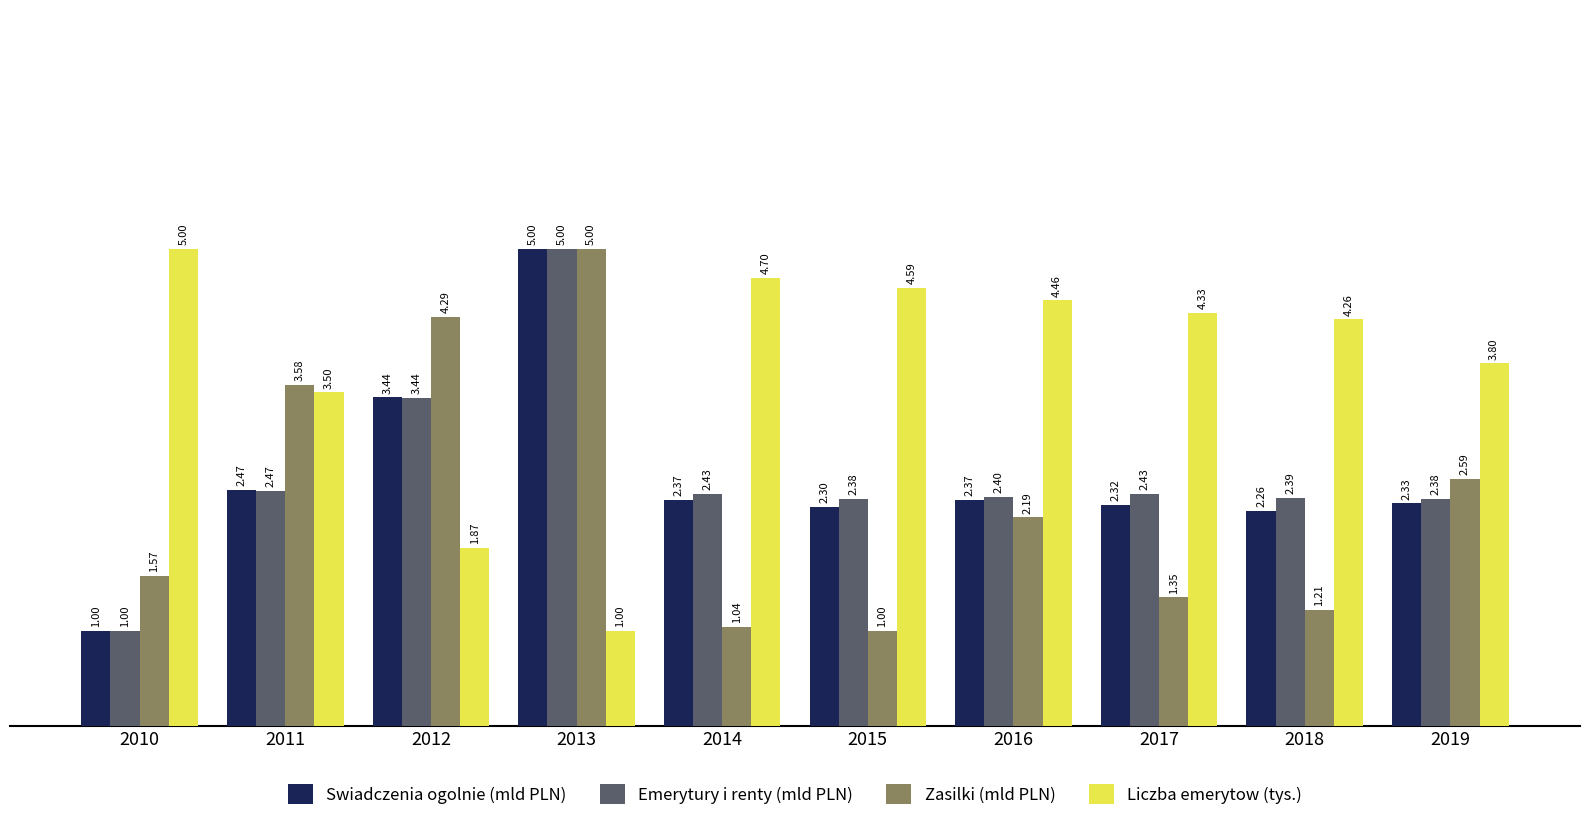

Between 2018 and 2019, which series saw the biggest shift?

Zasilki (mld PLN)